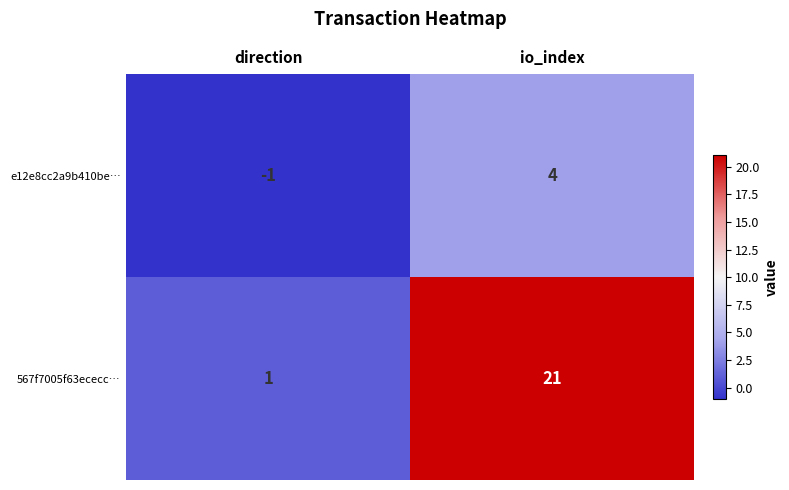

True or false: 567f7005f63ececc… has a value of 5 at io_index.

False